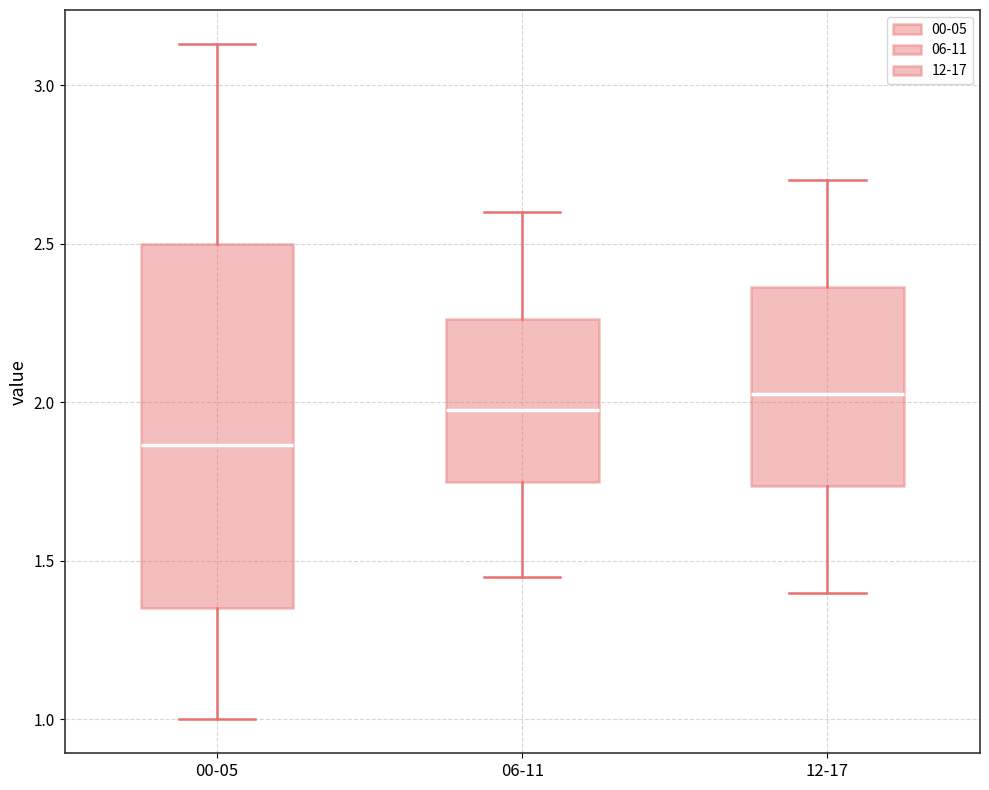

Reading left to right, transcribe this box plot: for each box, give where its median line is, the range the box spans, and where its two whiskers end, as read against the y-axis. The values are not printed on the chart, so give them approximately, as read against the axis.

00-05: median 1.85, box 1.35 to 2.50, whiskers 1.00 to 3.15
06-11: median 2.00, box 1.75 to 2.25, whiskers 1.45 to 2.60
12-17: median 2.05, box 1.75 to 2.35, whiskers 1.40 to 2.70